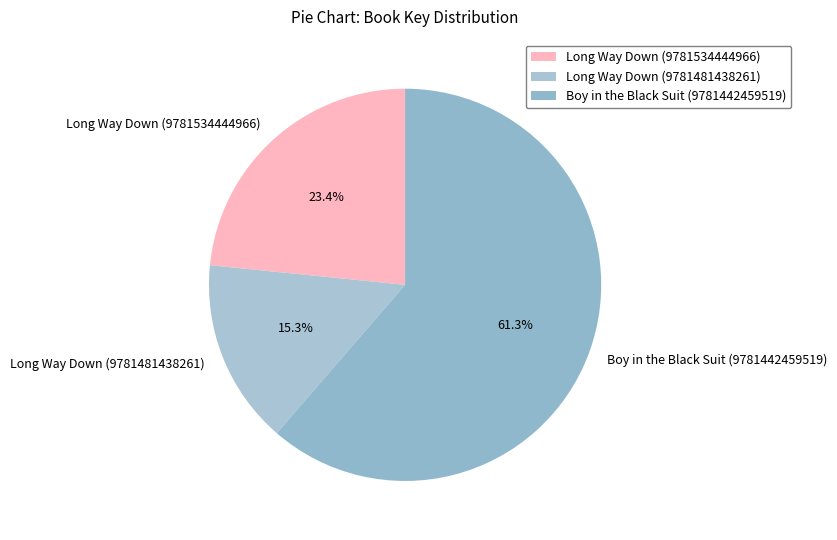

To the nearest percent, what is the combined percentage of Long Way Down (9781481438261) and Boy in the Black Suit (9781442459519)?

77%